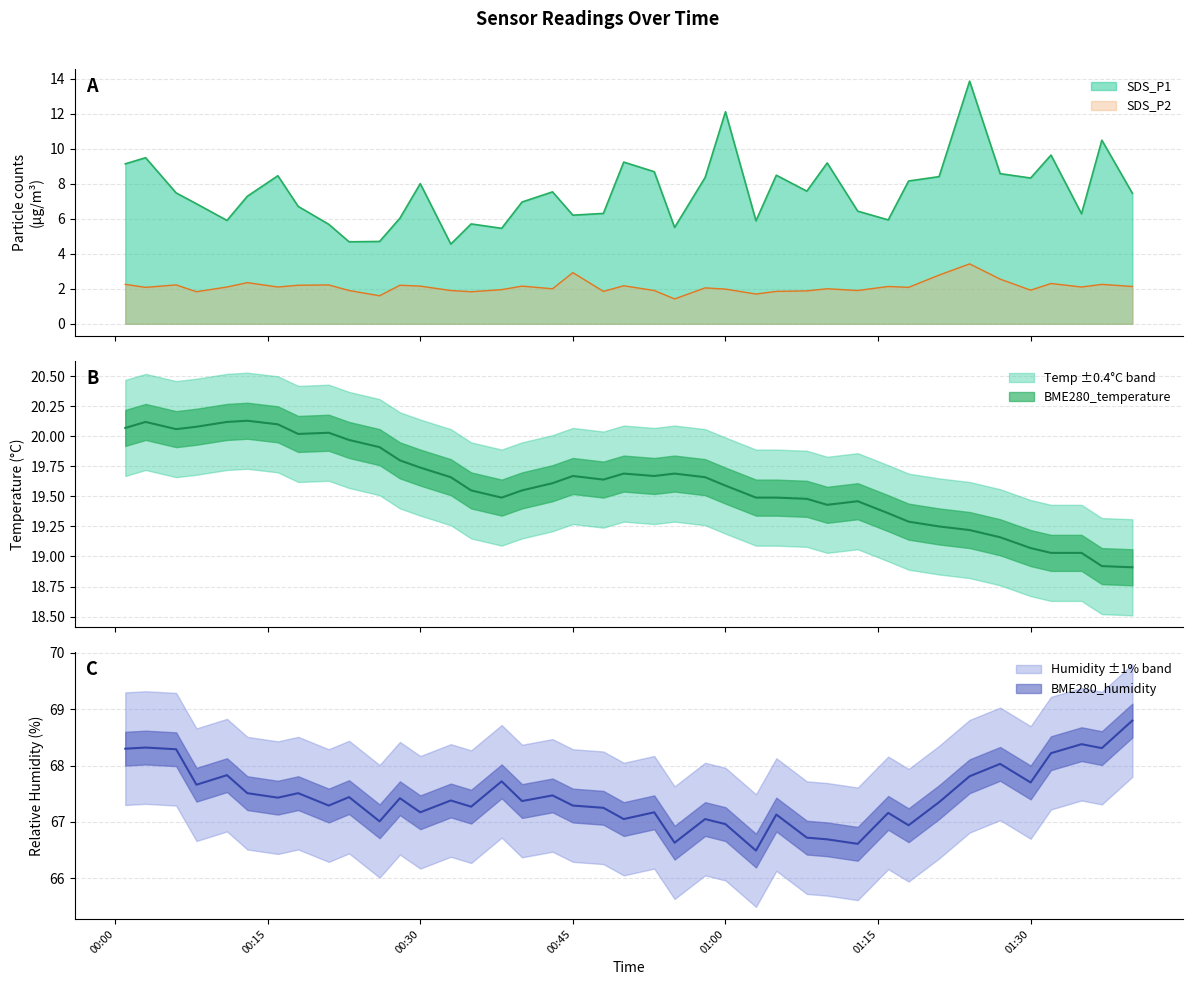

What is the total value across all series at 2021/06/21 00:08?

96.4